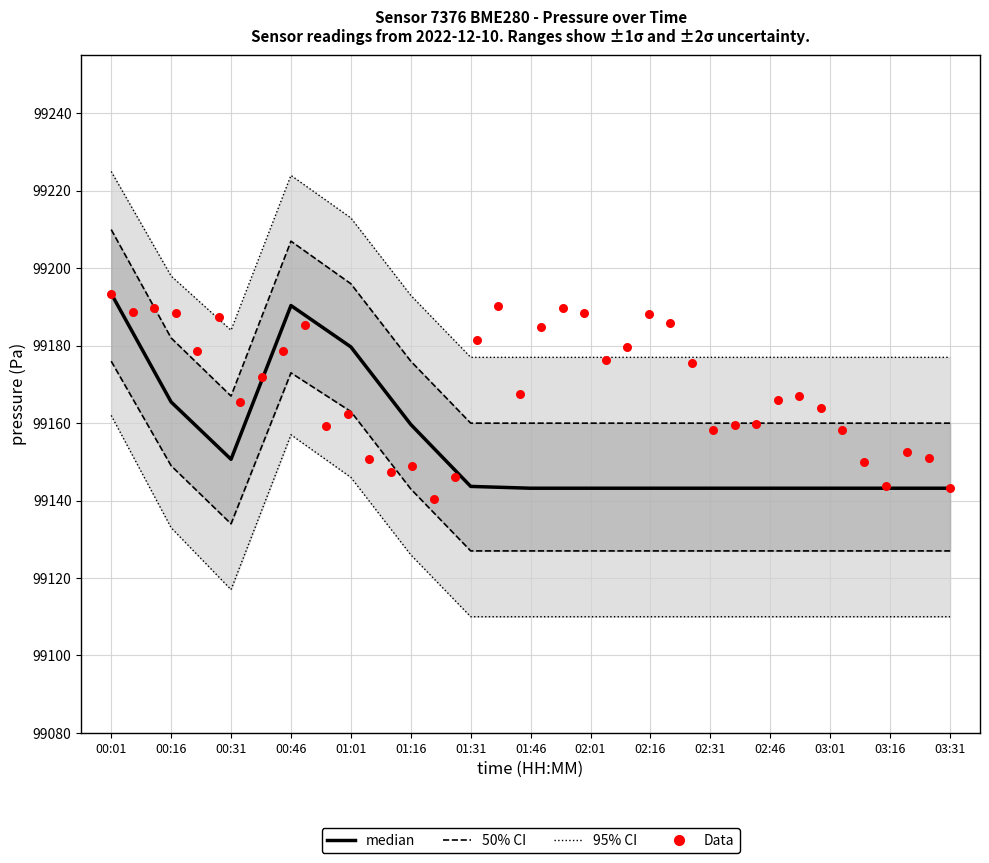

Which series reaches the maximum Y coordinate?

pressure_upper95